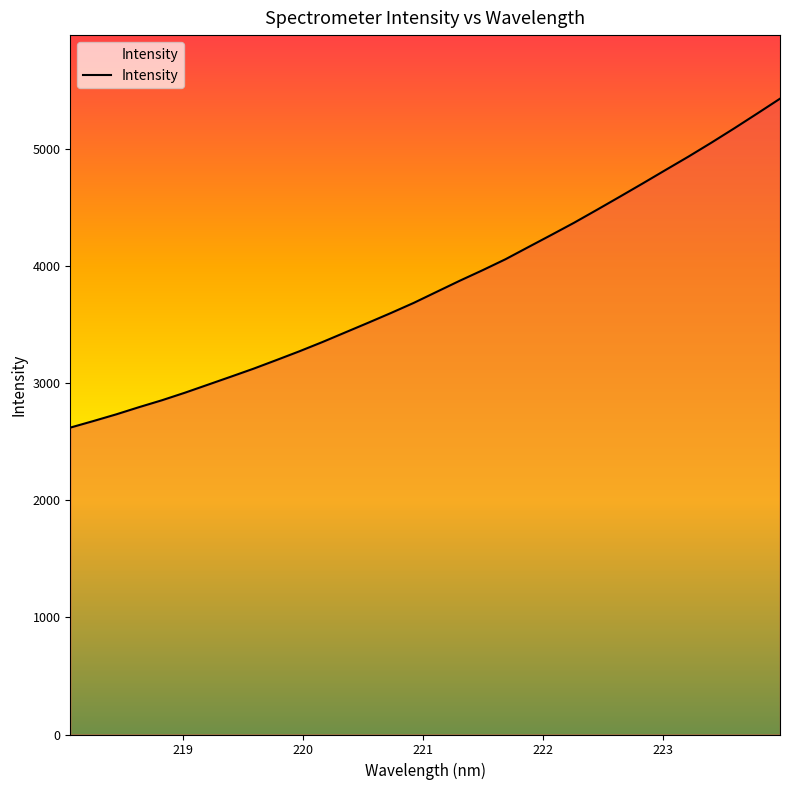

How many categories are shown in the chart?

32